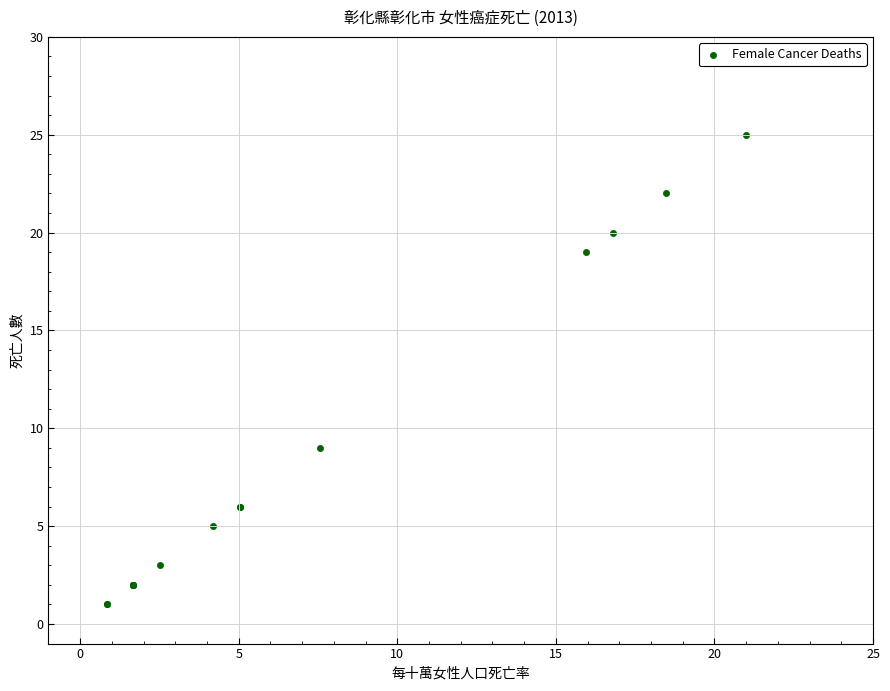

What Y value in the scatter plot is closest to 13?

9